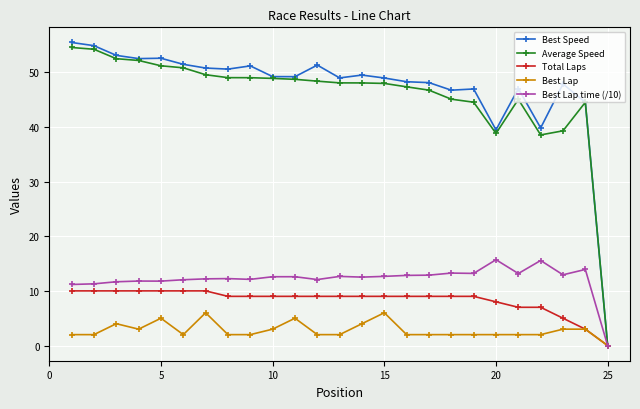

What is the sum of all Best Lap time (/10) values?

304.8